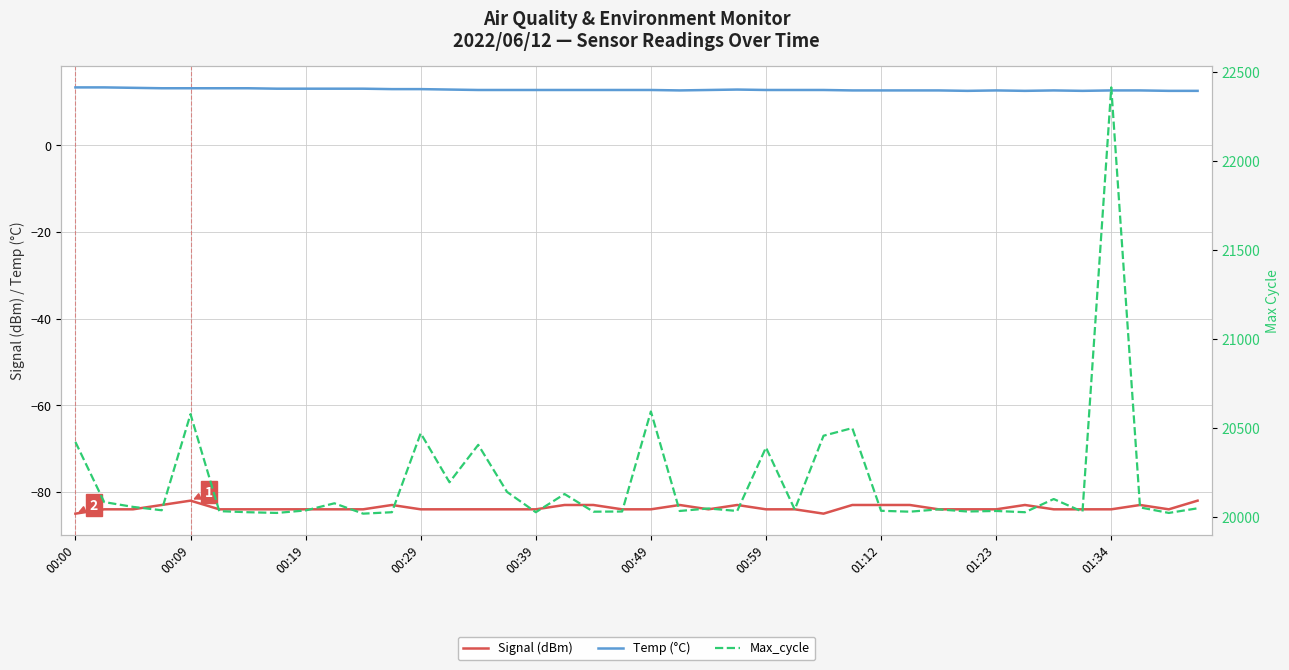

Is it true that Signal (dBm) equals -139.2 at 00:19?

False